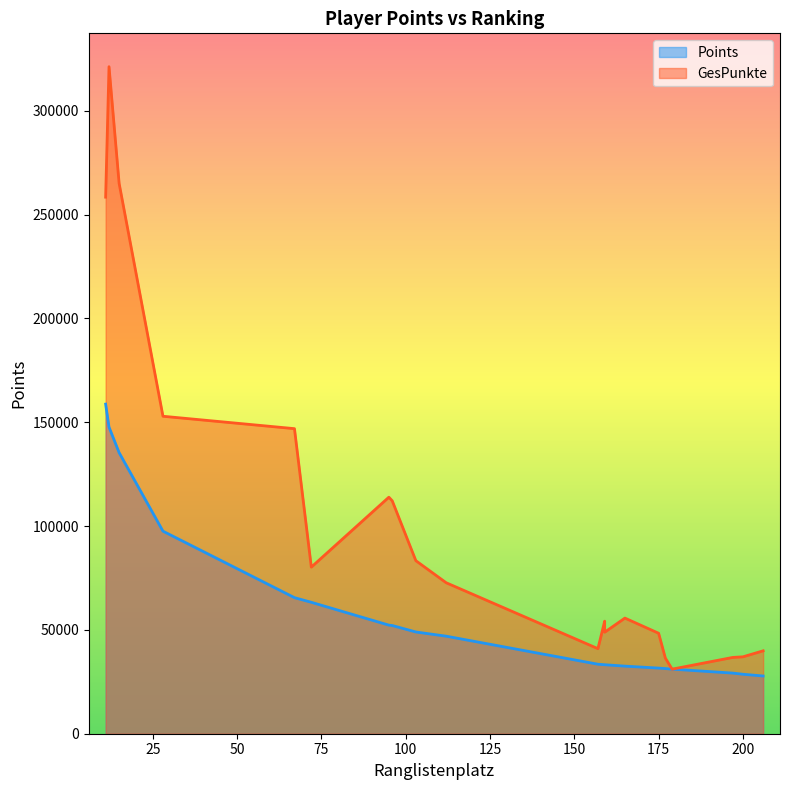

Which series has the largest total across all categories?

GesPunkte